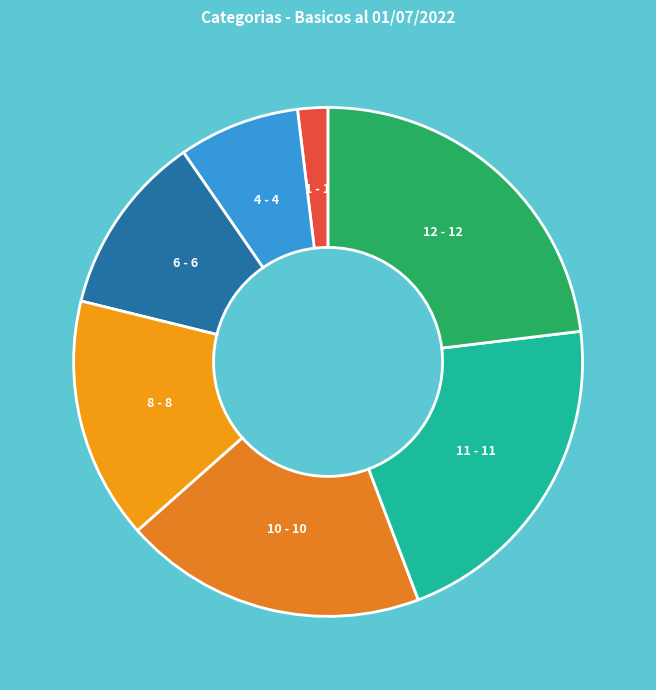

What is the smallest slice in the pie chart?

1 - 1